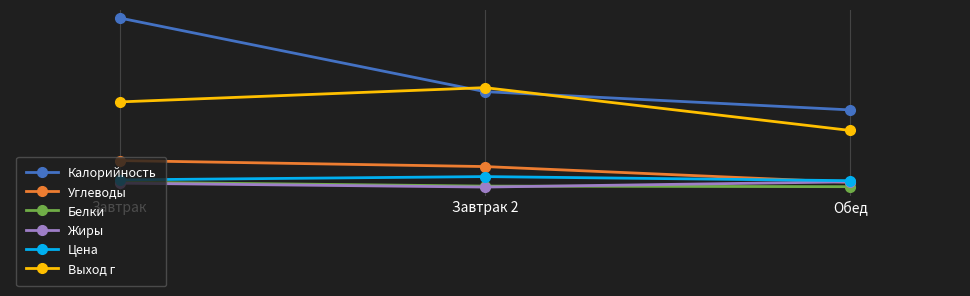

What is the difference between the Углеводы values at Завтрак 2 and Завтрак?

10.5